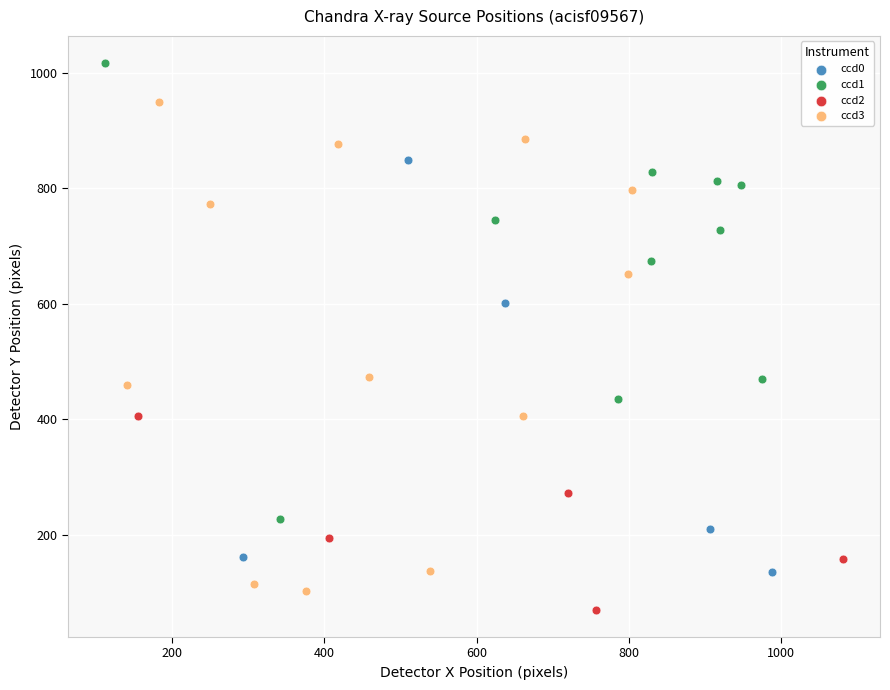

Which series has the widest spread of Y values?

ccd3